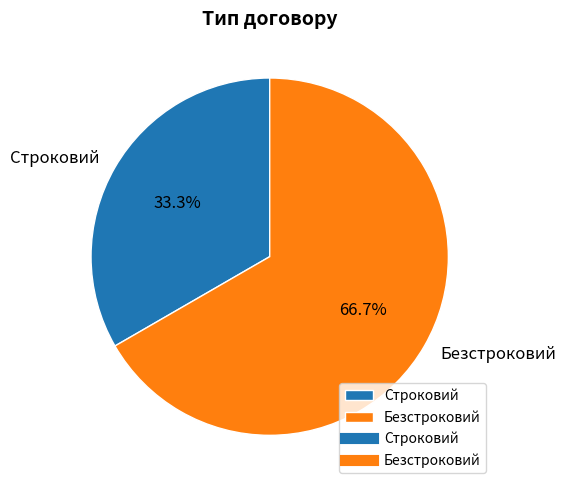

To the nearest percent, what portion does Безстроковий represent?

67%